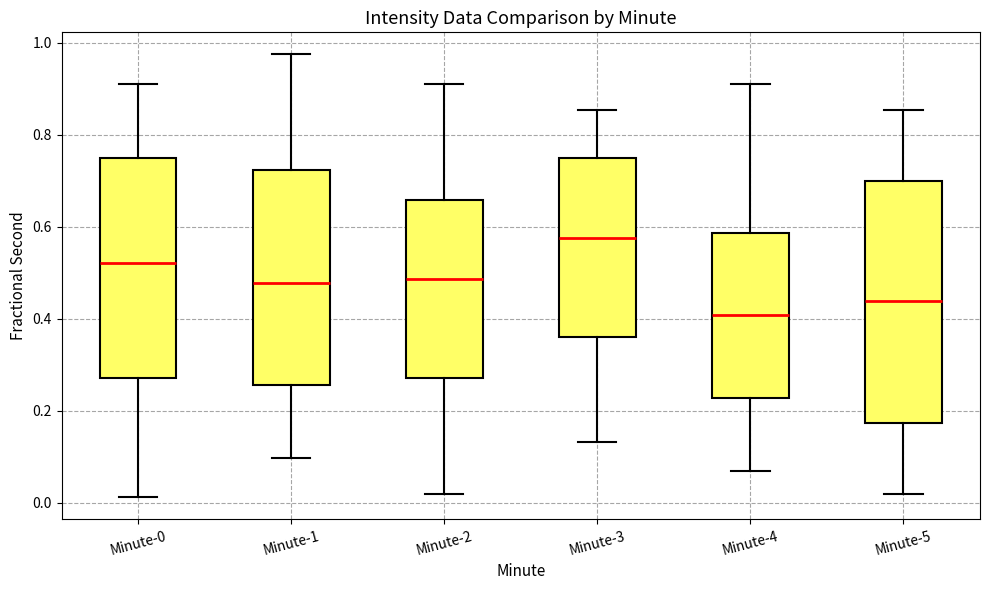

Reading left to right, transcribe this box plot: for each box, give where its median line is, the range the box spans, and where its two whiskers end, as read against the y-axis. The values are not printed on the chart, so give them approximately, as read against the axis.

Minute-0: median 0.52, box 0.28 to 0.74, whiskers 0.02 to 0.92
Minute-1: median 0.48, box 0.26 to 0.72, whiskers 0.10 to 0.98
Minute-2: median 0.48, box 0.28 to 0.66, whiskers 0.02 to 0.92
Minute-3: median 0.58, box 0.36 to 0.74, whiskers 0.14 to 0.86
Minute-4: median 0.40, box 0.22 to 0.58, whiskers 0.06 to 0.92
Minute-5: median 0.44, box 0.18 to 0.70, whiskers 0.02 to 0.86